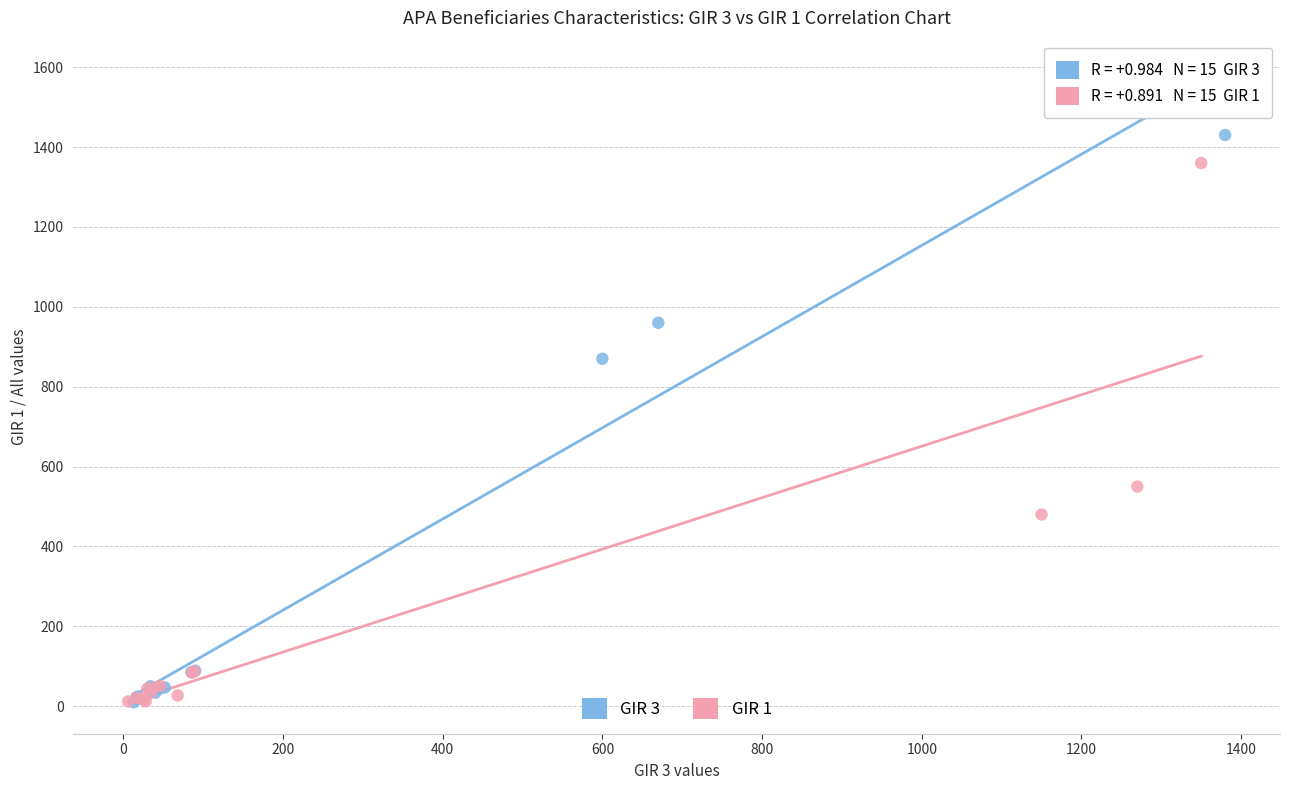

What are all the series names shown in the legend?

GIR 3, GIR 1